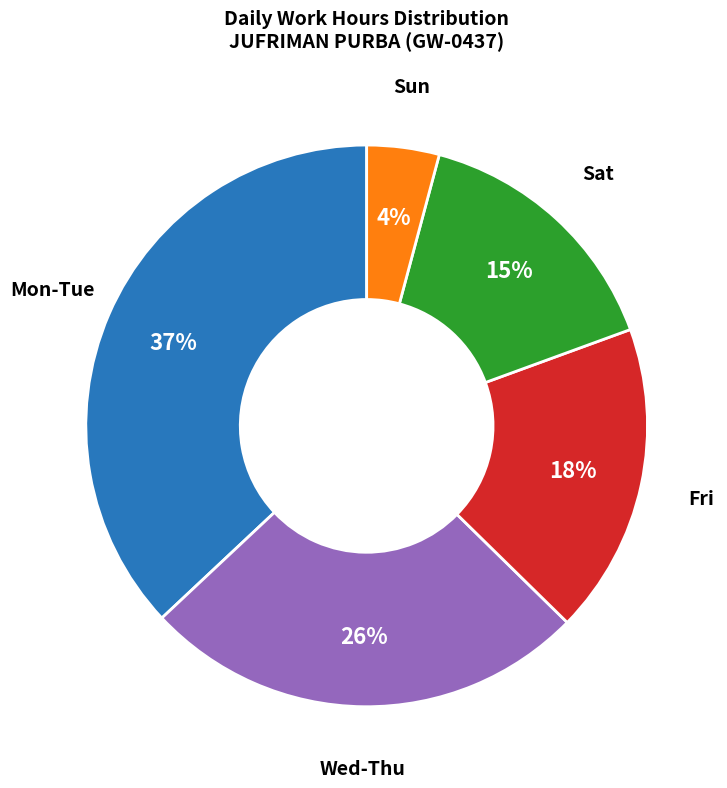

Rank the categories by value from lowest to highest.

Sun, Sat, Fri, Wed-Thu, Mon-Tue